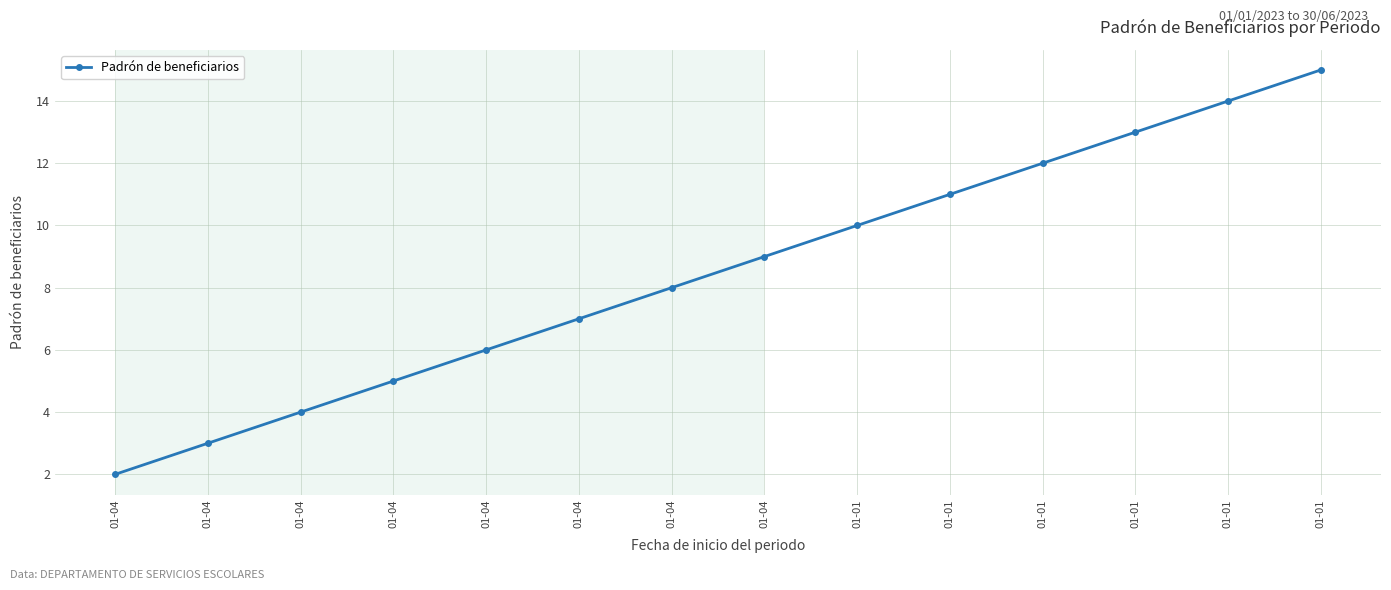

What is the value of the 9th point from the left?

10